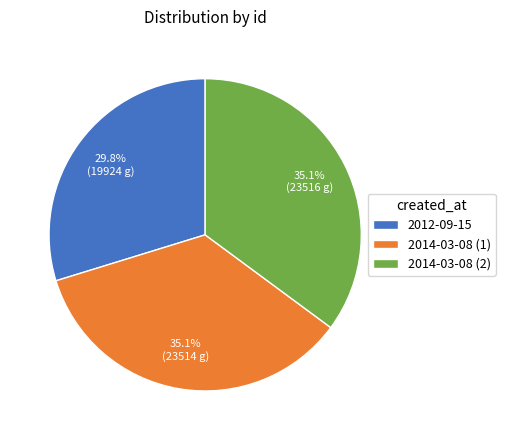

Do 2012-09-15 and 2014-03-08 (2) together represent more than half of the pie?

Yes